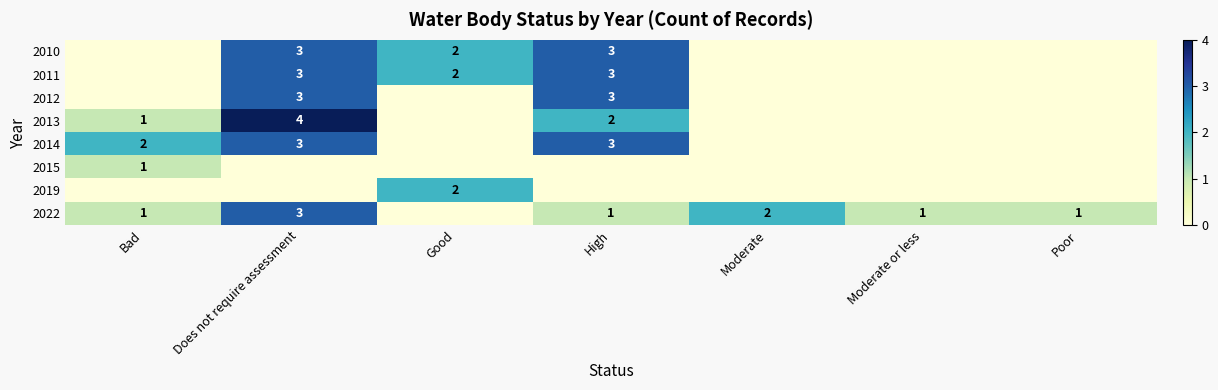

At which category does the chart reach its peak across all series?

Does not require assessment